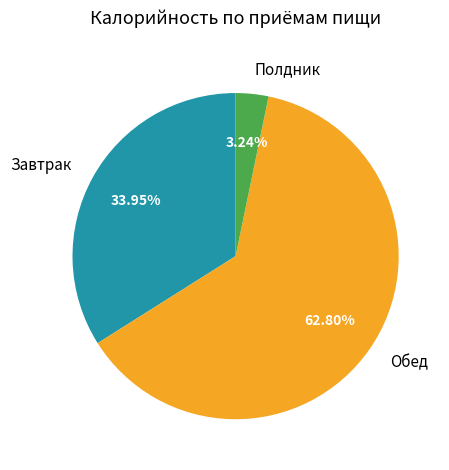

What is the total percentage of Завтрак and Полдник?

37.2%